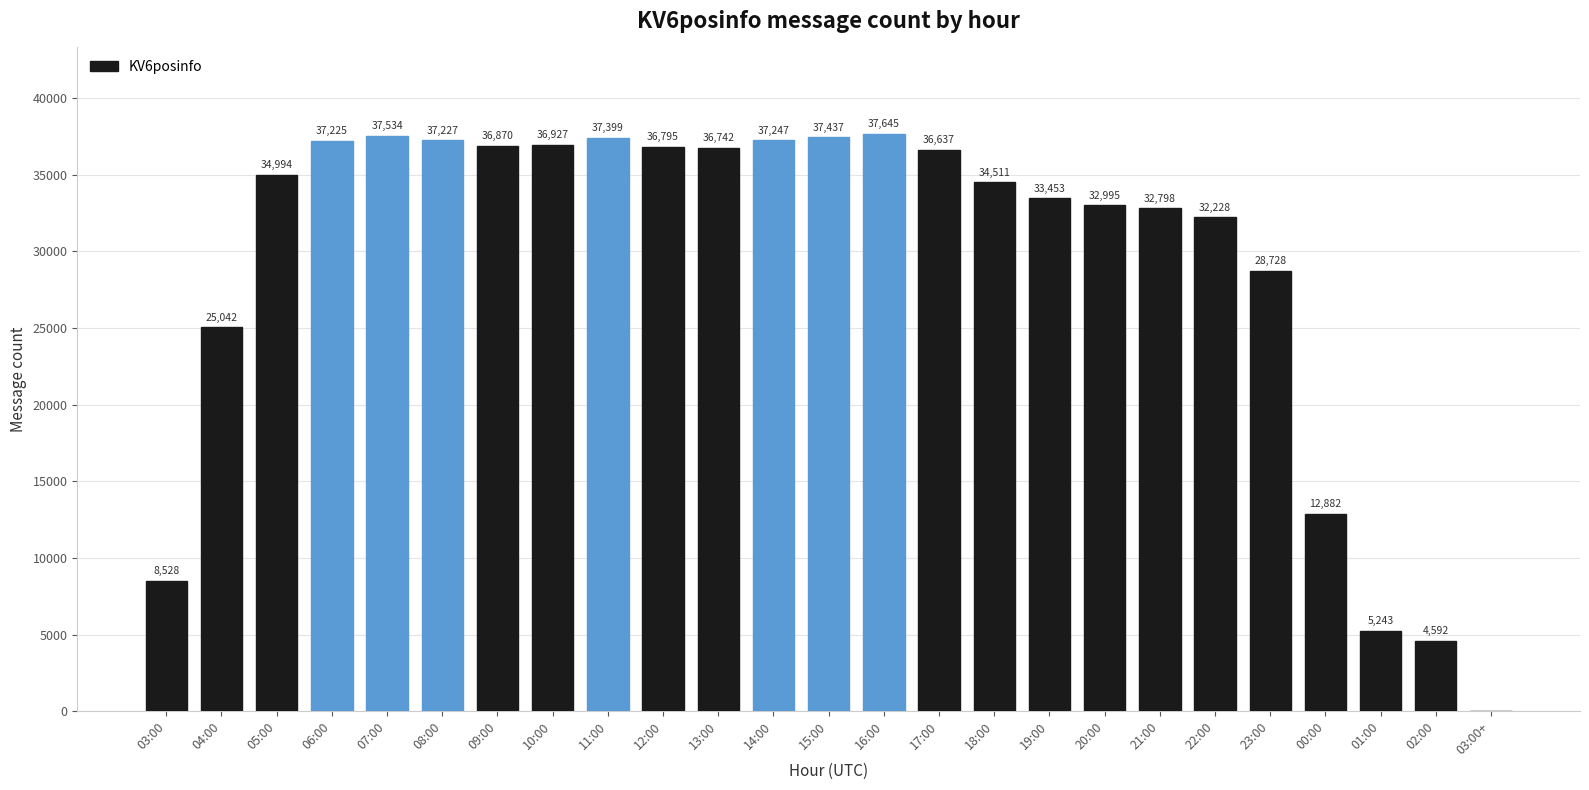

What is the maximum value shown in the chart?

37645